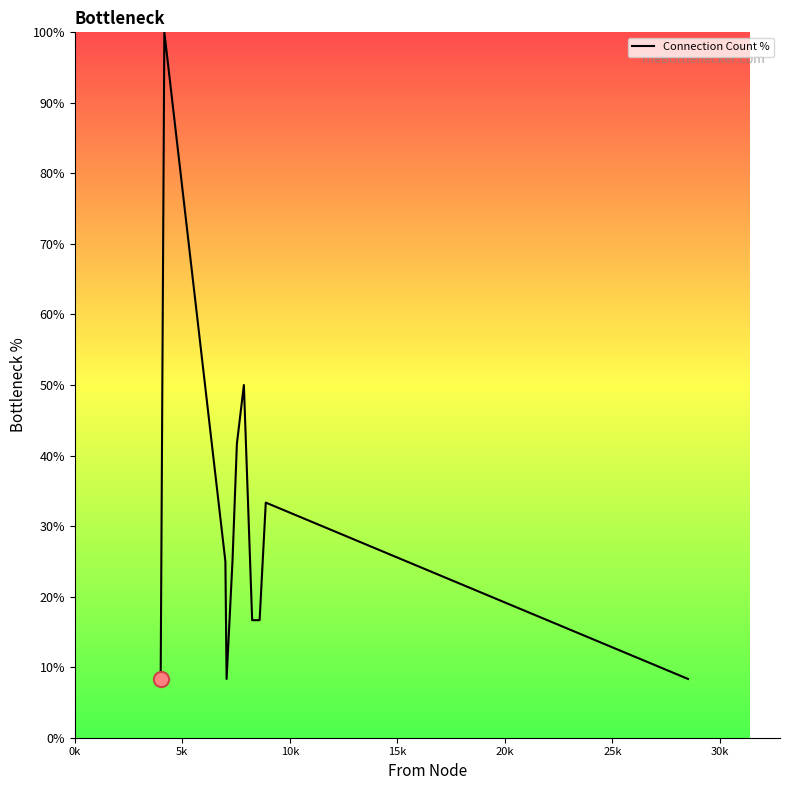

What is the smallest value displayed?

8.3